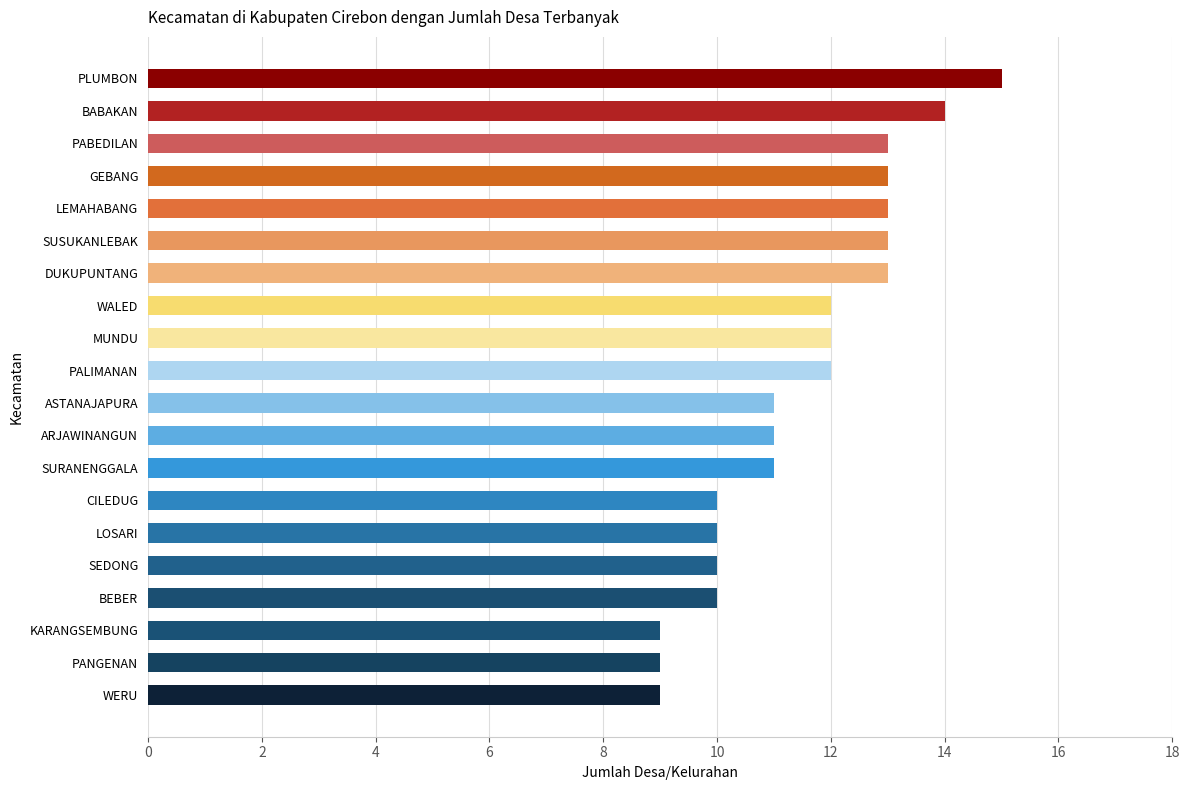

Count the number of categories in the chart.

20